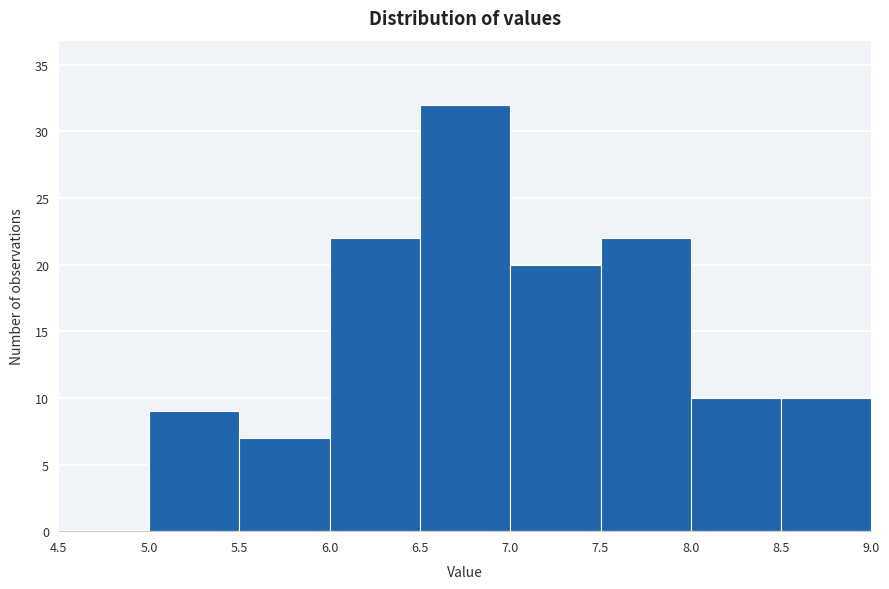

Reading left to right, list every bar in this chart as the range it spans on the x-axis followed by its height. The values are not printed on the chart, so give them approximately, as read against the axis.

4.5 to 5.0: 0
5.0 to 5.5: 9
5.5 to 6.0: 7
6.0 to 6.5: 22
6.5 to 7.0: 32
7.0 to 7.5: 20
7.5 to 8.0: 22
8.0 to 8.5: 10
8.5 to 9.0: 10